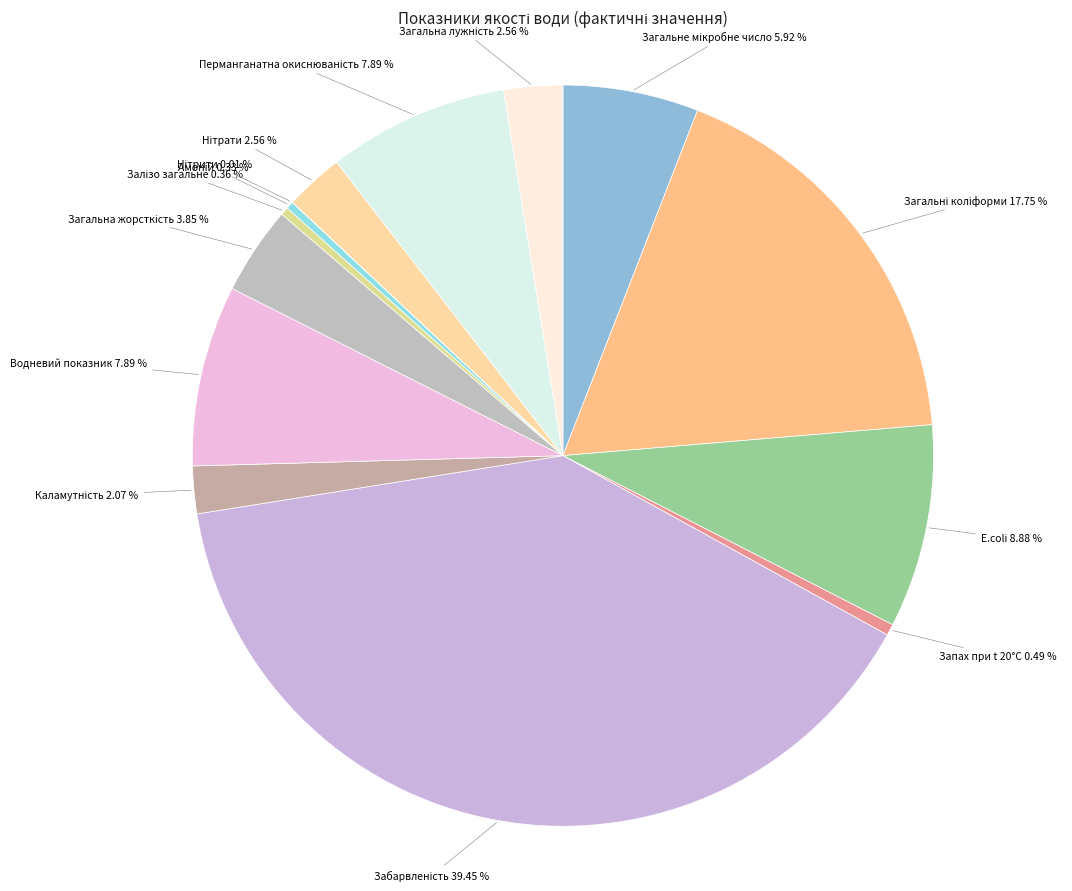

Is there a majority slice in this chart?

No